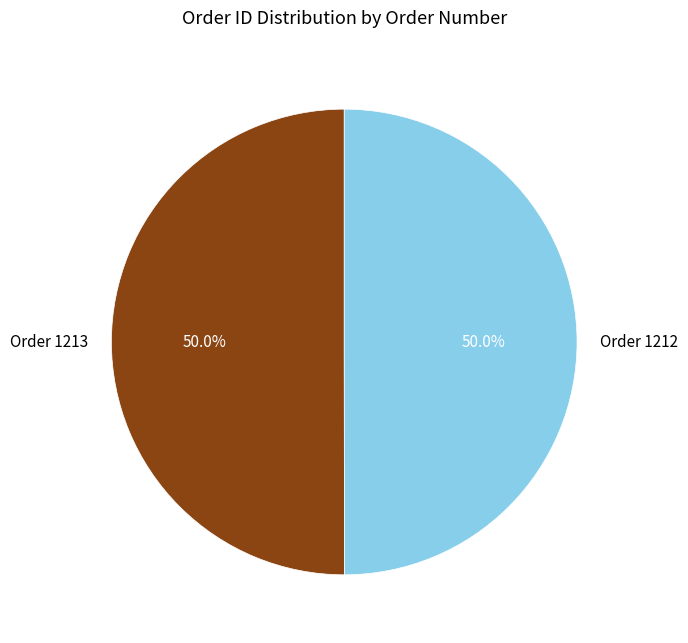

What percentage do Order 1213 and Order 1212 together represent?

100.0%